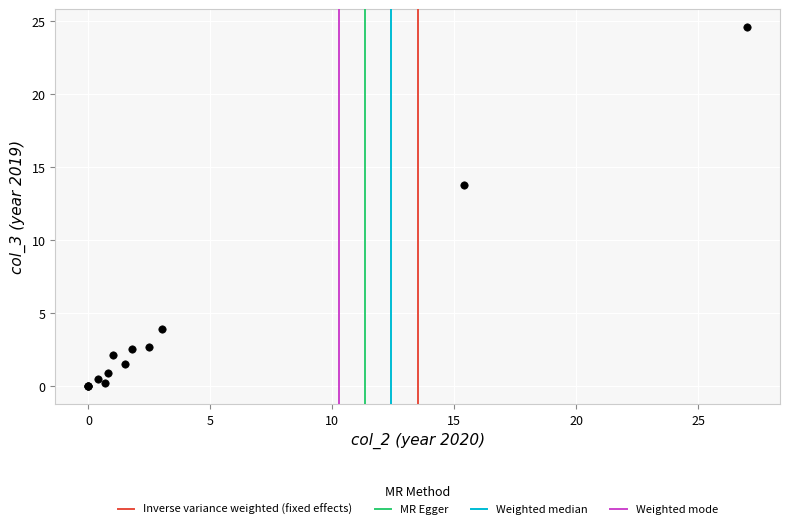

What Y value in the scatter plot is closest to 12?

13.8